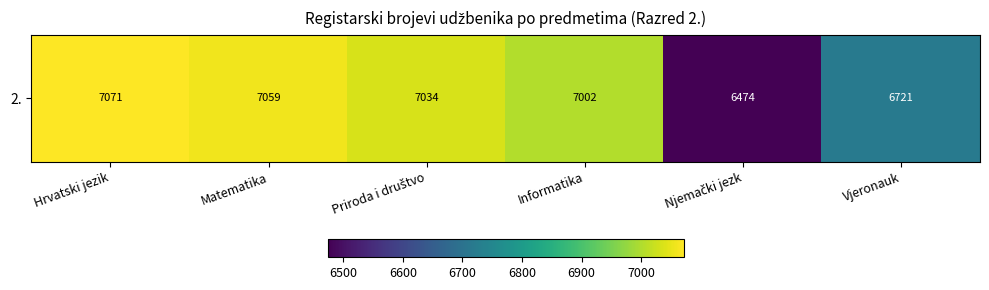

List the labels in order of value, smallest first.

Njemački jezk, Vjeronauk, Informatika, Priroda i društvo, Matematika, Hrvatski jezik